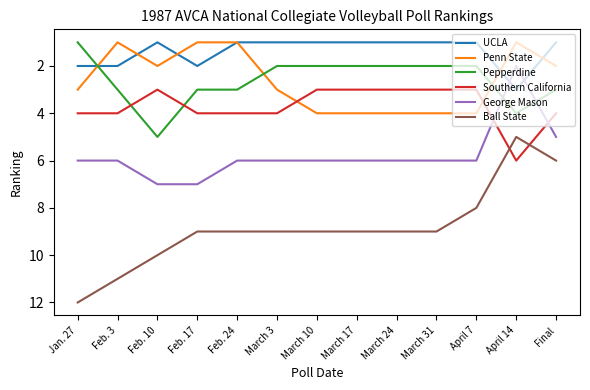

Reading right to left, list all the values displayed in this chart.

UCLA: 1	3	1	1	1	1	1	1	1	2	1	2	2
Penn State: 2	1	4	4	4	4	4	3	1	1	2	1	3
Pepperdine: 3	4	2	2	2	2	2	2	3	3	5	3	1
Southern California: 4	6	3	3	3	3	3	4	4	4	3	4	4
George Mason: 5	2	6	6	6	6	6	6	6	7	7	6	6
Ball State: 6	5	8	9	9	9	9	9	9	9	10	11	12